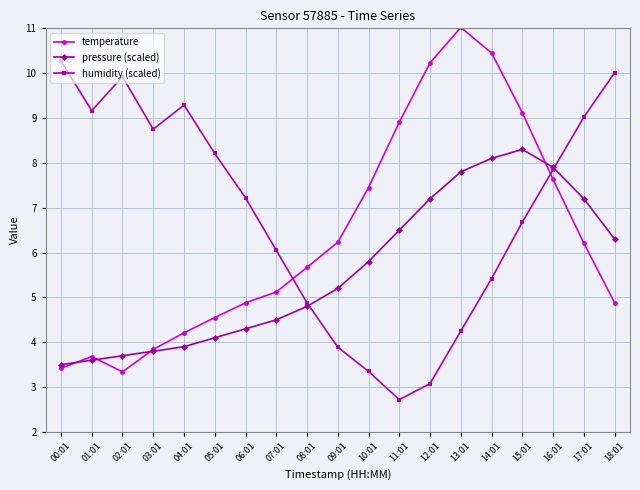

Rank the series by their average value, from lowest to highest.

pressure (scaled), temperature, humidity (scaled)